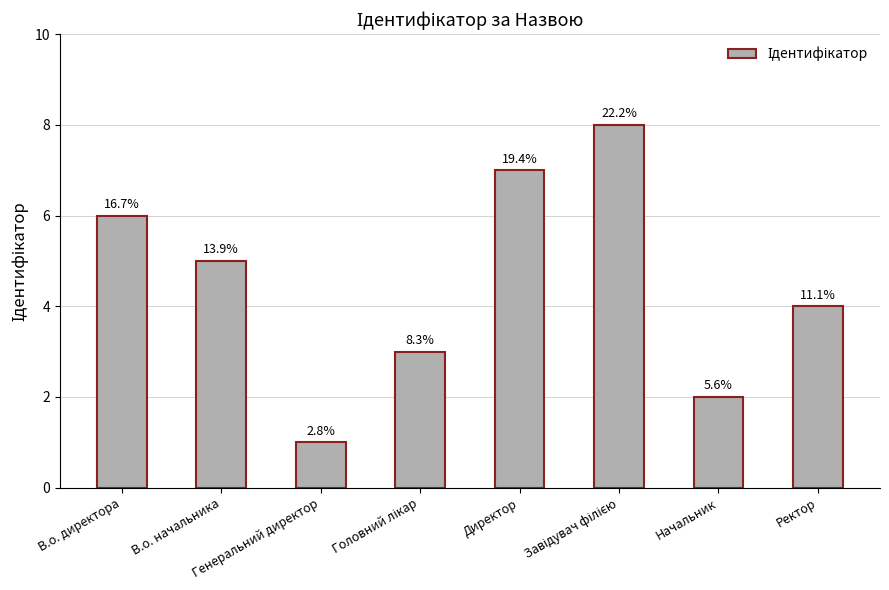

What is the difference between the second highest and second lowest values?

5